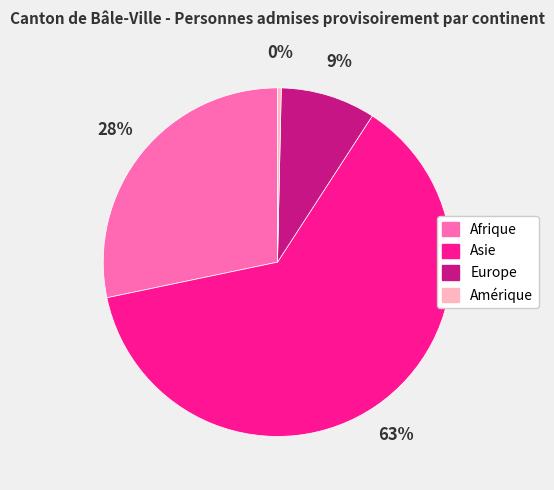

To the nearest percent, what is the difference between the Afrique and Europe slice percentages?

19%